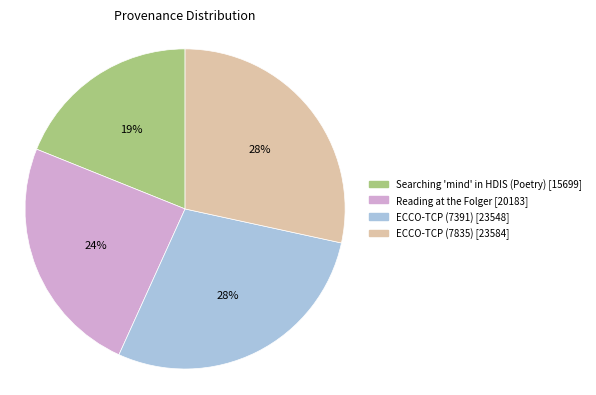

Is ECCO-TCP (7391) the majority of the pie?

No